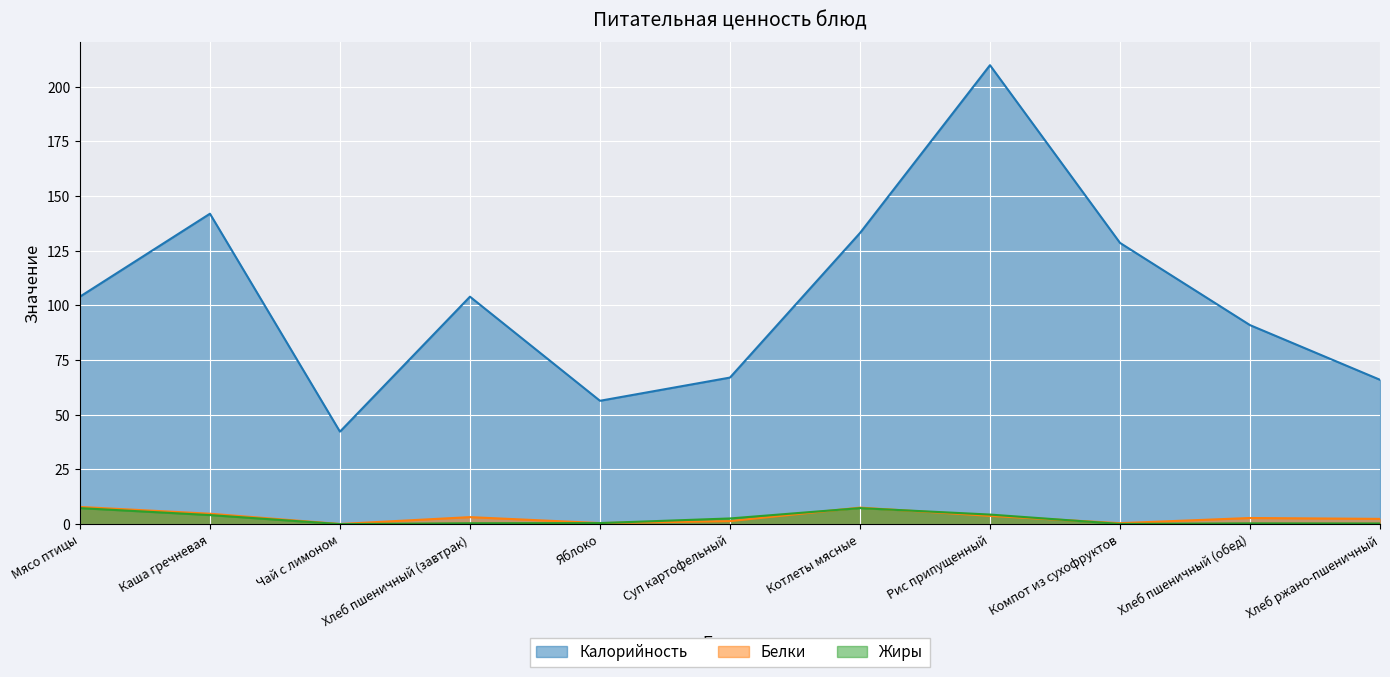

The Жиры series shows 0.0 at Компот из сухофруктов. True or false?

False